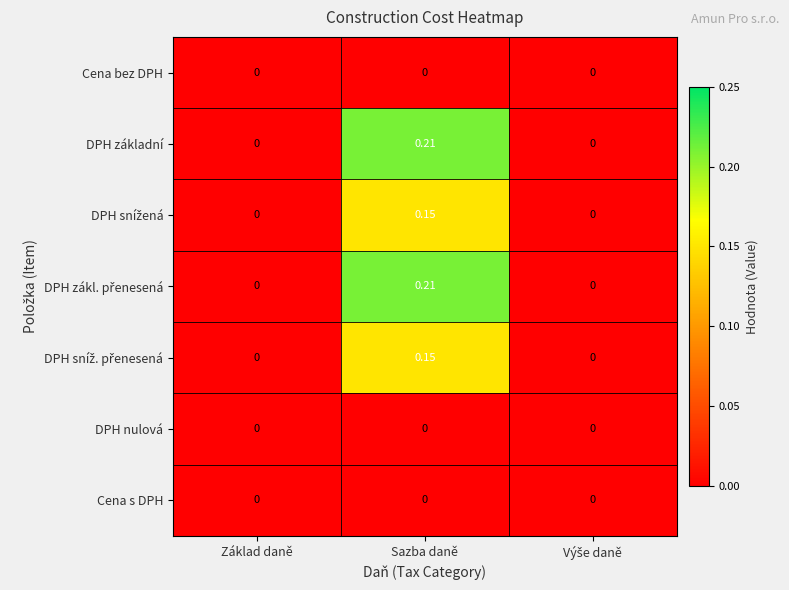

At which category is the sum across all series the highest?

Sazba daně